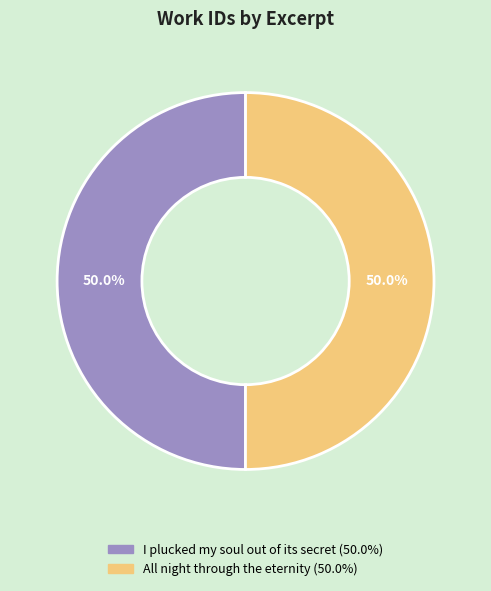

What is the total percentage of All night through the eternity and I plucked my soul out of its secret?

100.0%